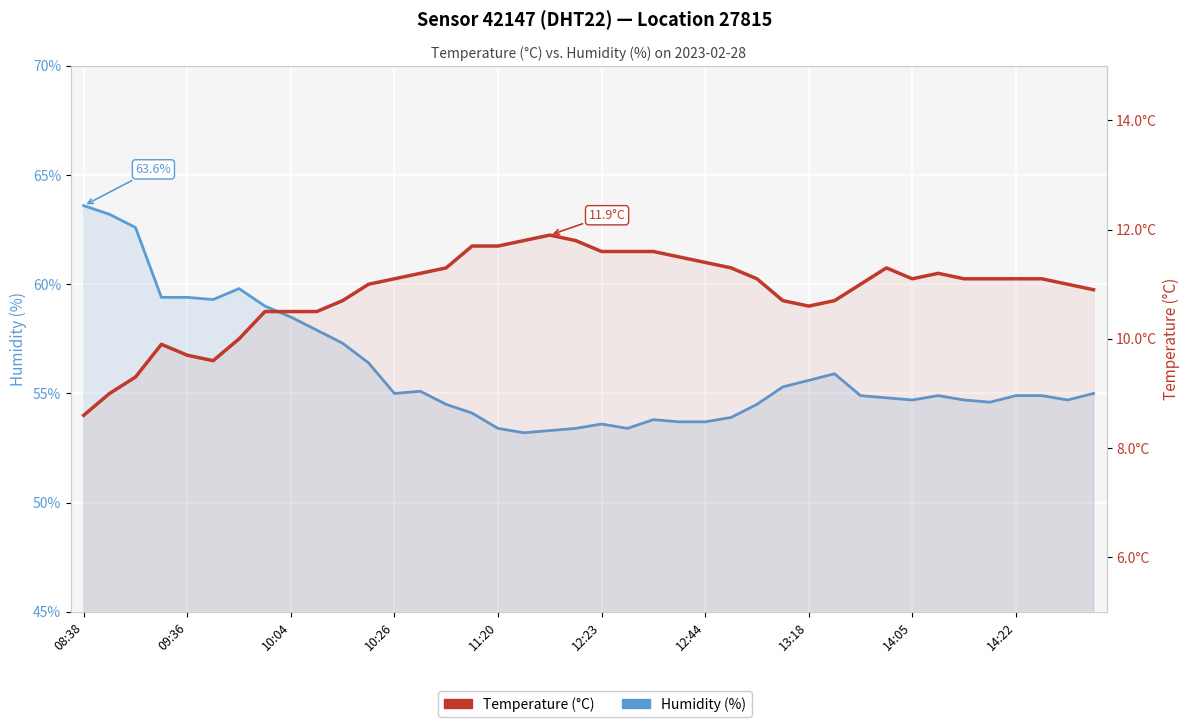

Reading left to right, list all the values displayed in this chart.

Humidity (%): 63.6	63.2	62.6	59.4	59.4	59.3	59.8	59.0	58.5	57.9	57.3	56.4	55.0	55.1	54.5	54.1	53.4	53.2	53.3	53.4	53.6	53.4	53.8	53.7	53.7	53.9	54.5	55.3	55.6	55.9	54.9	54.8	54.7	54.9	54.7	54.6	54.9	54.9	54.7	55.0
Temperature (°C): 8.6	9.0	9.3	9.9	9.7	9.6	10.0	10.5	10.5	10.5	10.7	11.0	11.1	11.2	11.3	11.7	11.7	11.8	11.9	11.8	11.6	11.6	11.6	11.5	11.4	11.3	11.1	10.7	10.6	10.7	11.0	11.3	11.1	11.2	11.1	11.1	11.1	11.1	11.0	10.9